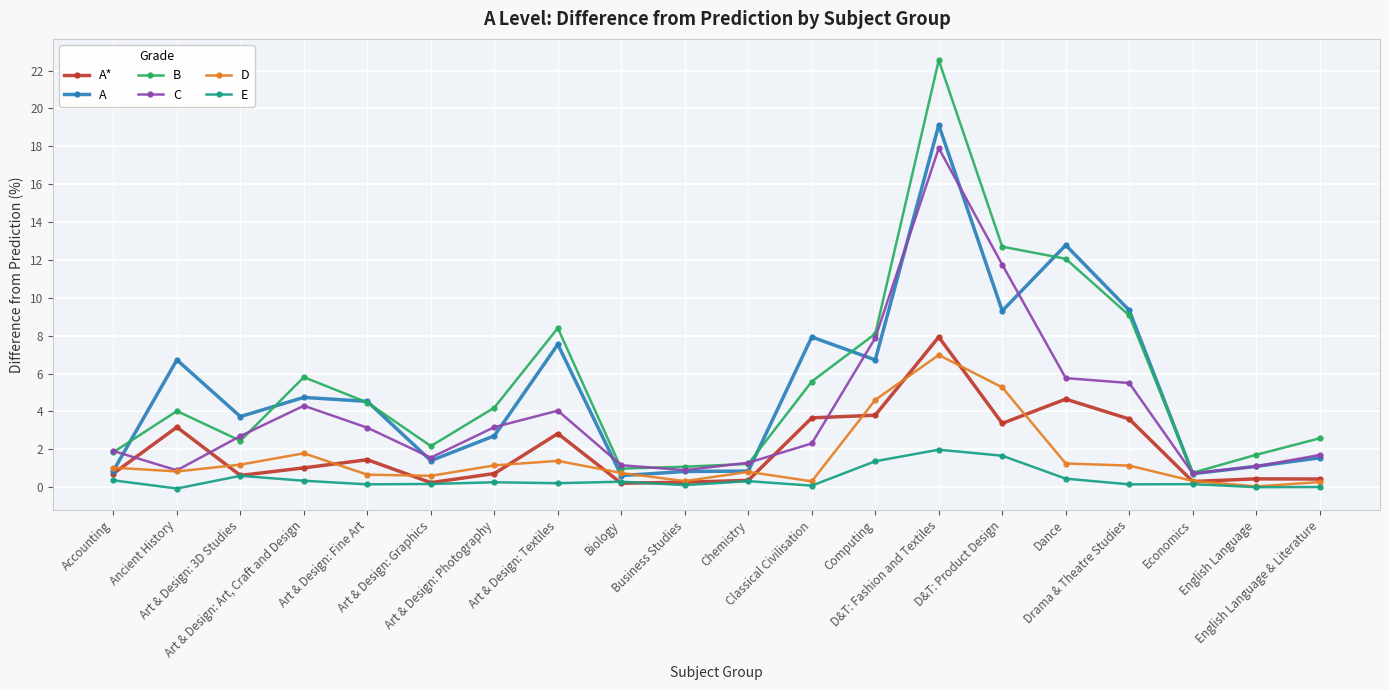

Is it true that A* equals 3.2 at Ancient History?

True